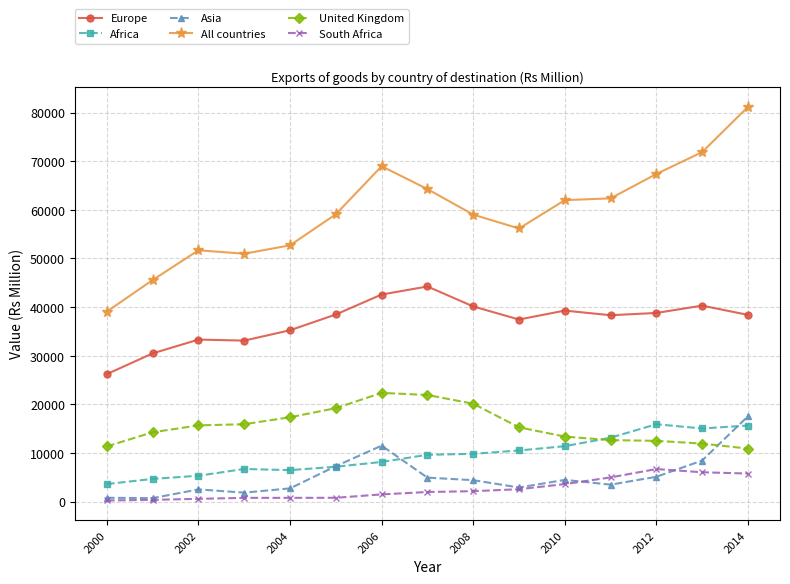

What is the minimum value shown in the chart?

237